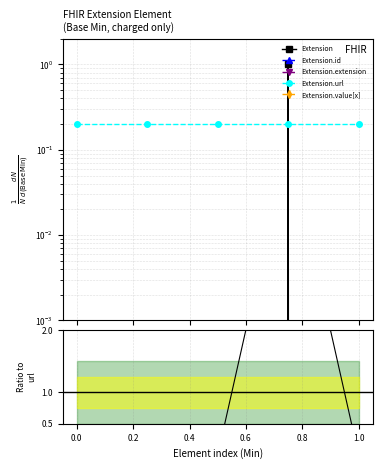

True or false: Extension.value[x] and Extension.extension intersect in this chart.

False